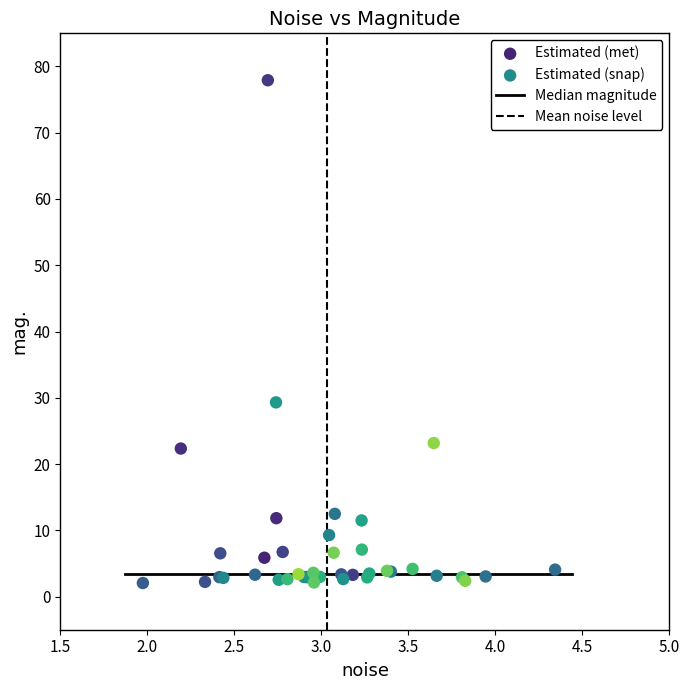

Which series has the widest spread of Y values?

Estimated (met)